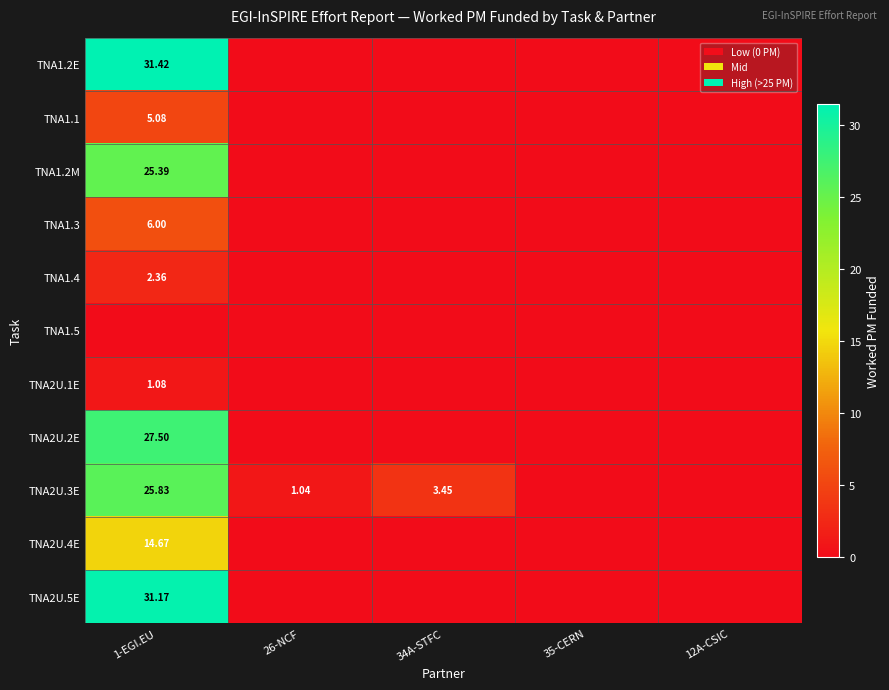

Where is TNA1.2M nearest to the value 12?

26-NCF